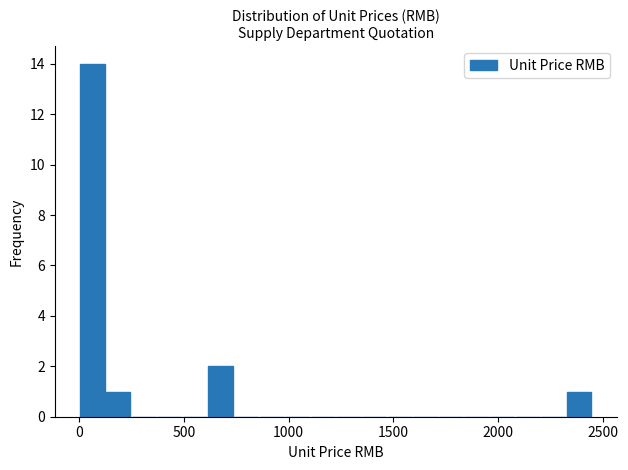

Around what value on the x-axis is the tallest bar? Give the approximate position of its centre, as read against the axis.

50